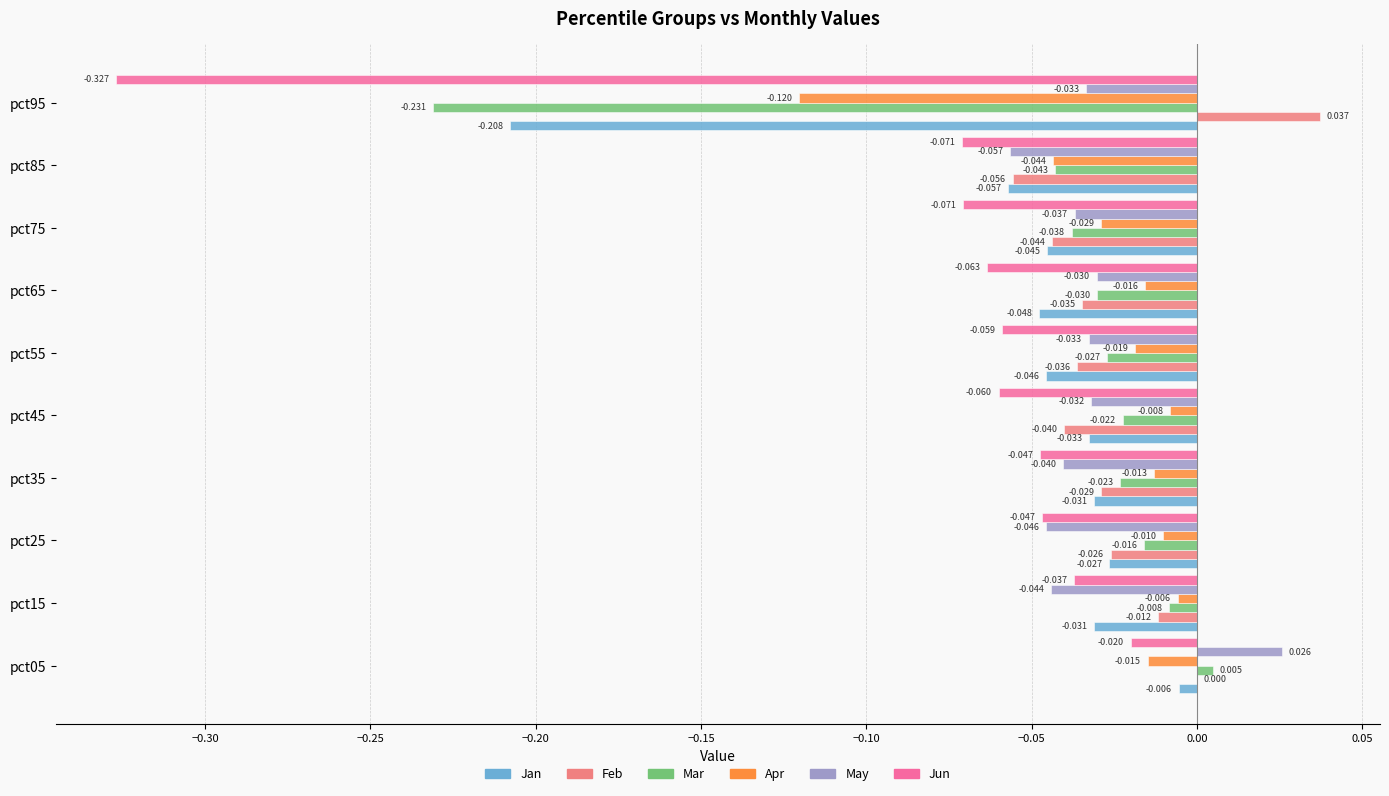

How many distinct data groups are displayed?

6